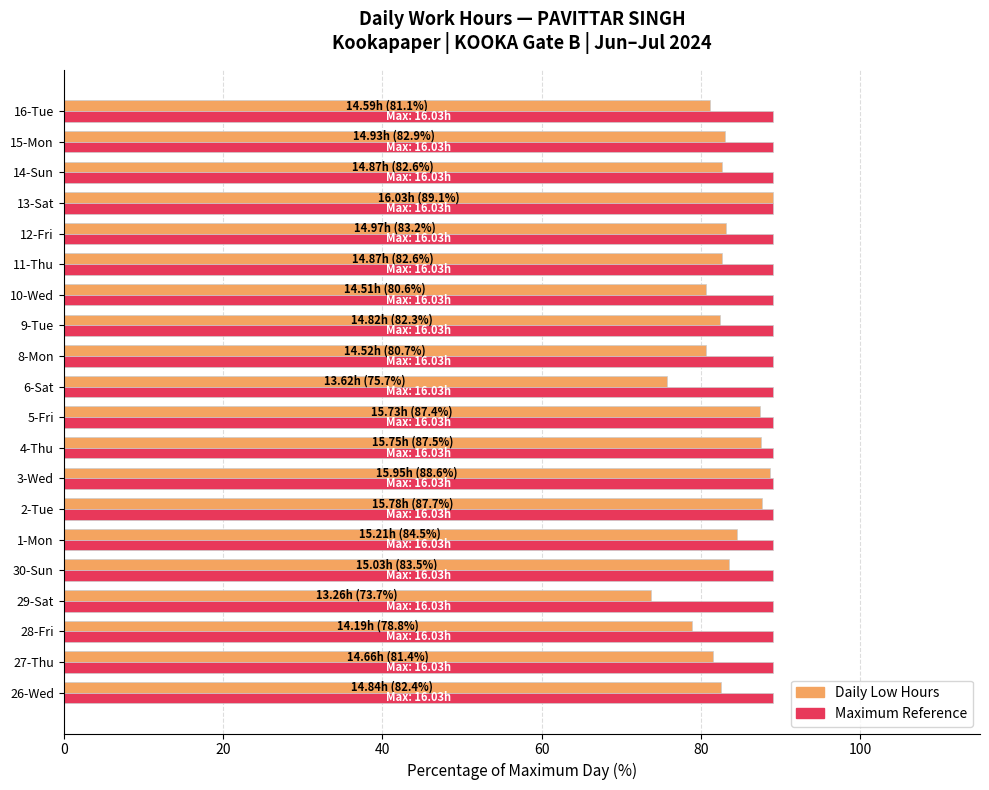

What is the difference between the highest and lowest values at 12-Fri?

5.9